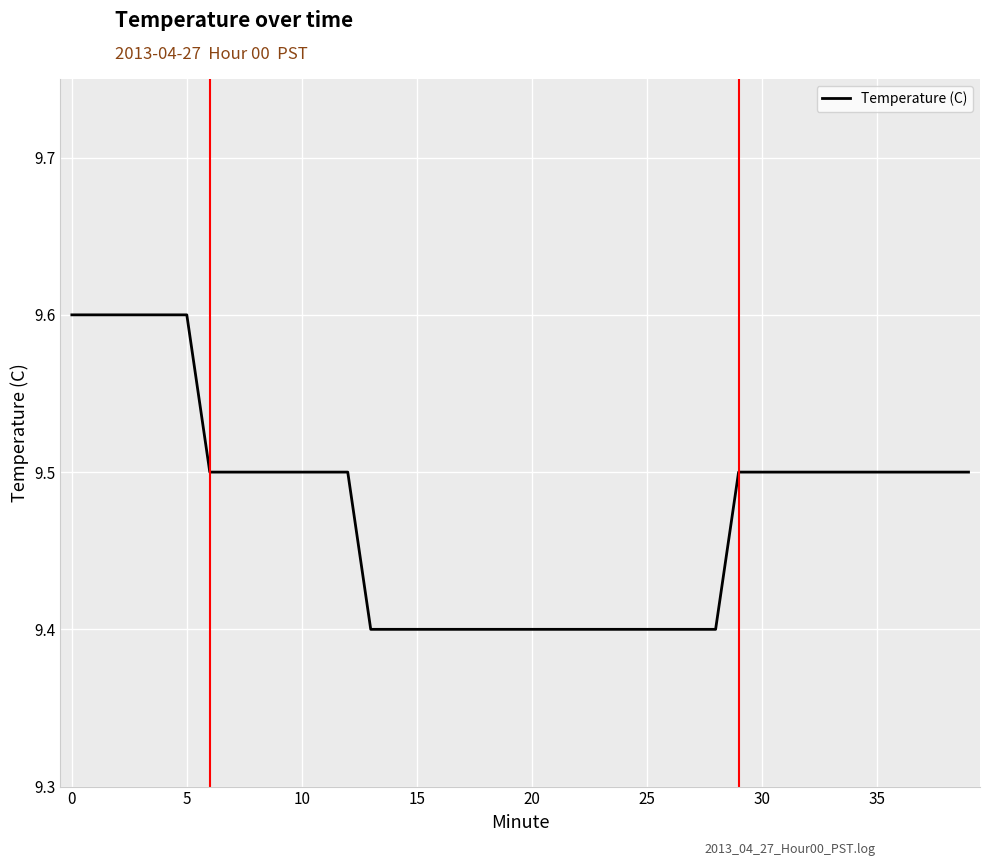

What is the maximum value shown in the chart?

9.6